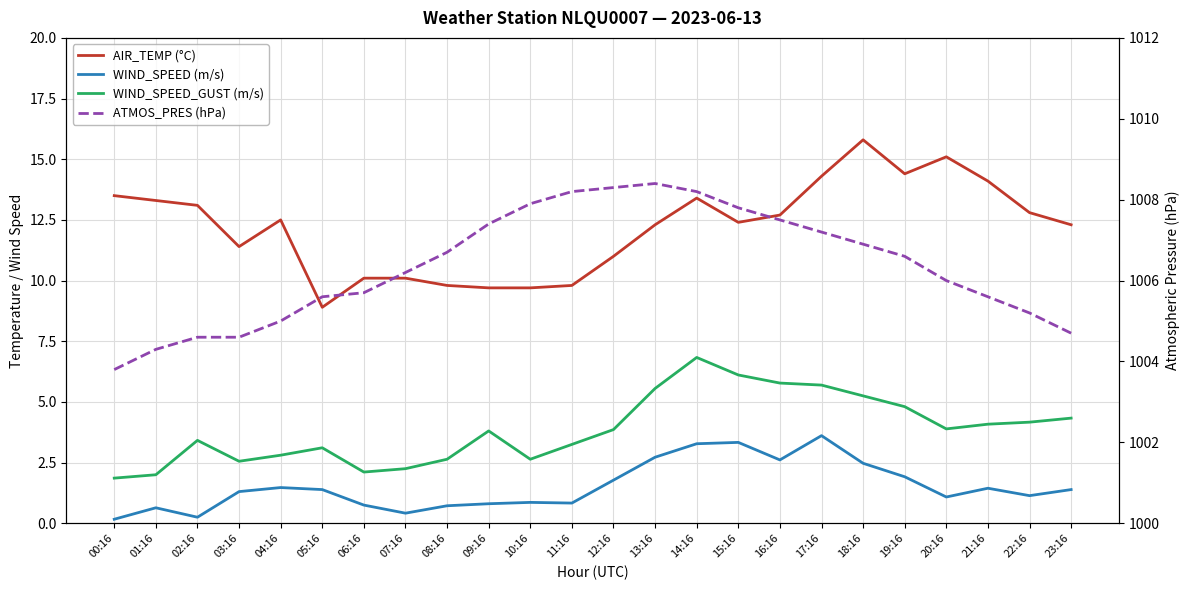

Reading left to right, transcribe all the data shown in this chart.

AIR_TEMP (°C): 00:16=13.5	01:16=13.3	02:16=13.1	03:16=11.4	04:16=12.5	05:16=8.9	06:16=10.1	07:16=10.1	08:16=9.8	09:16=9.7	10:16=9.7	11:16=9.8	12:16=11.0	13:16=12.3	14:16=13.4	15:16=12.4	16:16=12.7	17:16=14.3	18:16=15.8	19:16=14.4	20:16=15.1	21:16=14.1	22:16=12.8	23:16=12.3
WIND_SPEED (m/s): 00:16=0.2	01:16=0.6	02:16=0.2	03:16=1.3	04:16=1.5	05:16=1.4	06:16=0.8	07:16=0.4	08:16=0.7	09:16=0.8	10:16=0.9	11:16=0.8	12:16=1.8	13:16=2.7	14:16=3.3	15:16=3.3	16:16=2.6	17:16=3.6	18:16=2.5	19:16=1.9	20:16=1.1	21:16=1.4	22:16=1.1	23:16=1.4
WIND_SPEED_GUST (m/s): 00:16=1.9	01:16=2.0	02:16=3.4	03:16=2.6	04:16=2.8	05:16=3.1	06:16=2.1	07:16=2.2	08:16=2.6	09:16=3.8	10:16=2.6	11:16=3.2	12:16=3.9	13:16=5.6	14:16=6.8	15:16=6.1	16:16=5.8	17:16=5.7	18:16=5.2	19:16=4.8	20:16=3.9	21:16=4.1	22:16=4.2	23:16=4.3
ATMOS_PRES (hPa): 00:16=1003.8	01:16=1004.3	02:16=1004.6	03:16=1004.6	04:16=1005.0	05:16=1005.6	06:16=1005.7	07:16=1006.2	08:16=1006.7	09:16=1007.4	10:16=1007.9	11:16=1008.2	12:16=1008.3	13:16=1008.4	14:16=1008.2	15:16=1007.8	16:16=1007.5	17:16=1007.2	18:16=1006.9	19:16=1006.6	20:16=1006.0	21:16=1005.6	22:16=1005.2	23:16=1004.7